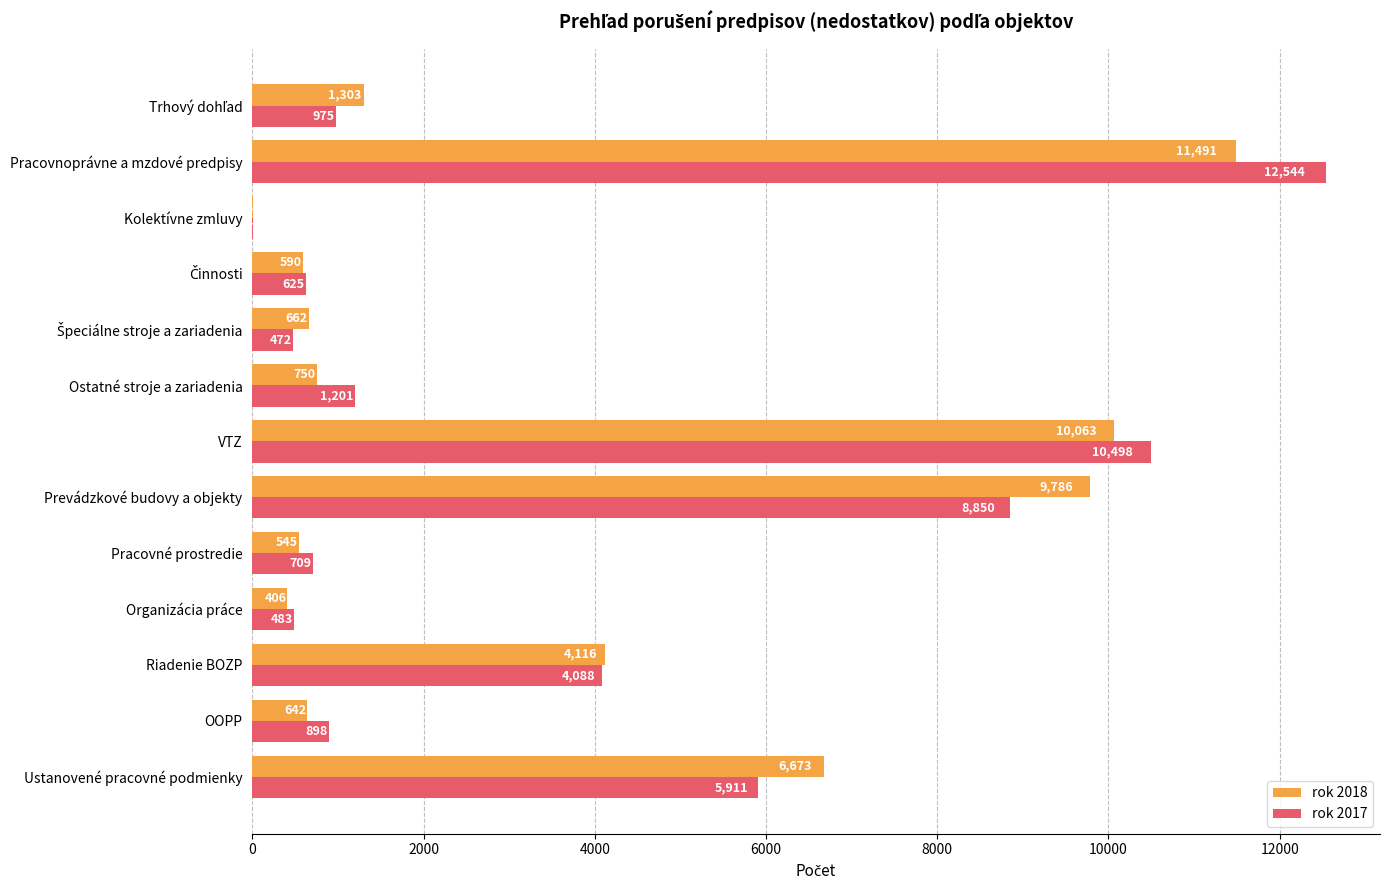

The value of rok 2018 at Ustanovené pracovné podmienky is 6673. True or false?

True